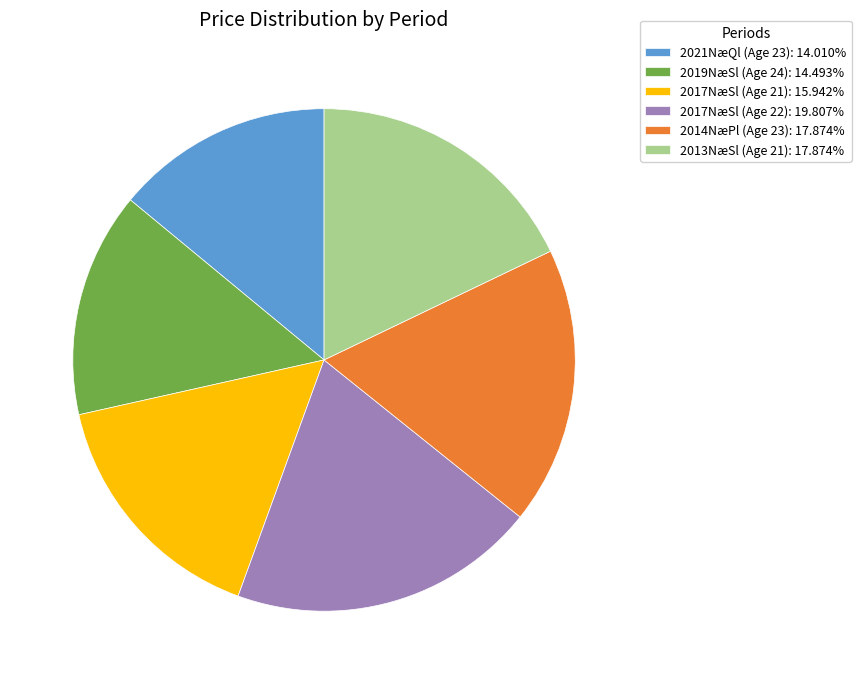

Is there a majority slice in this chart?

No